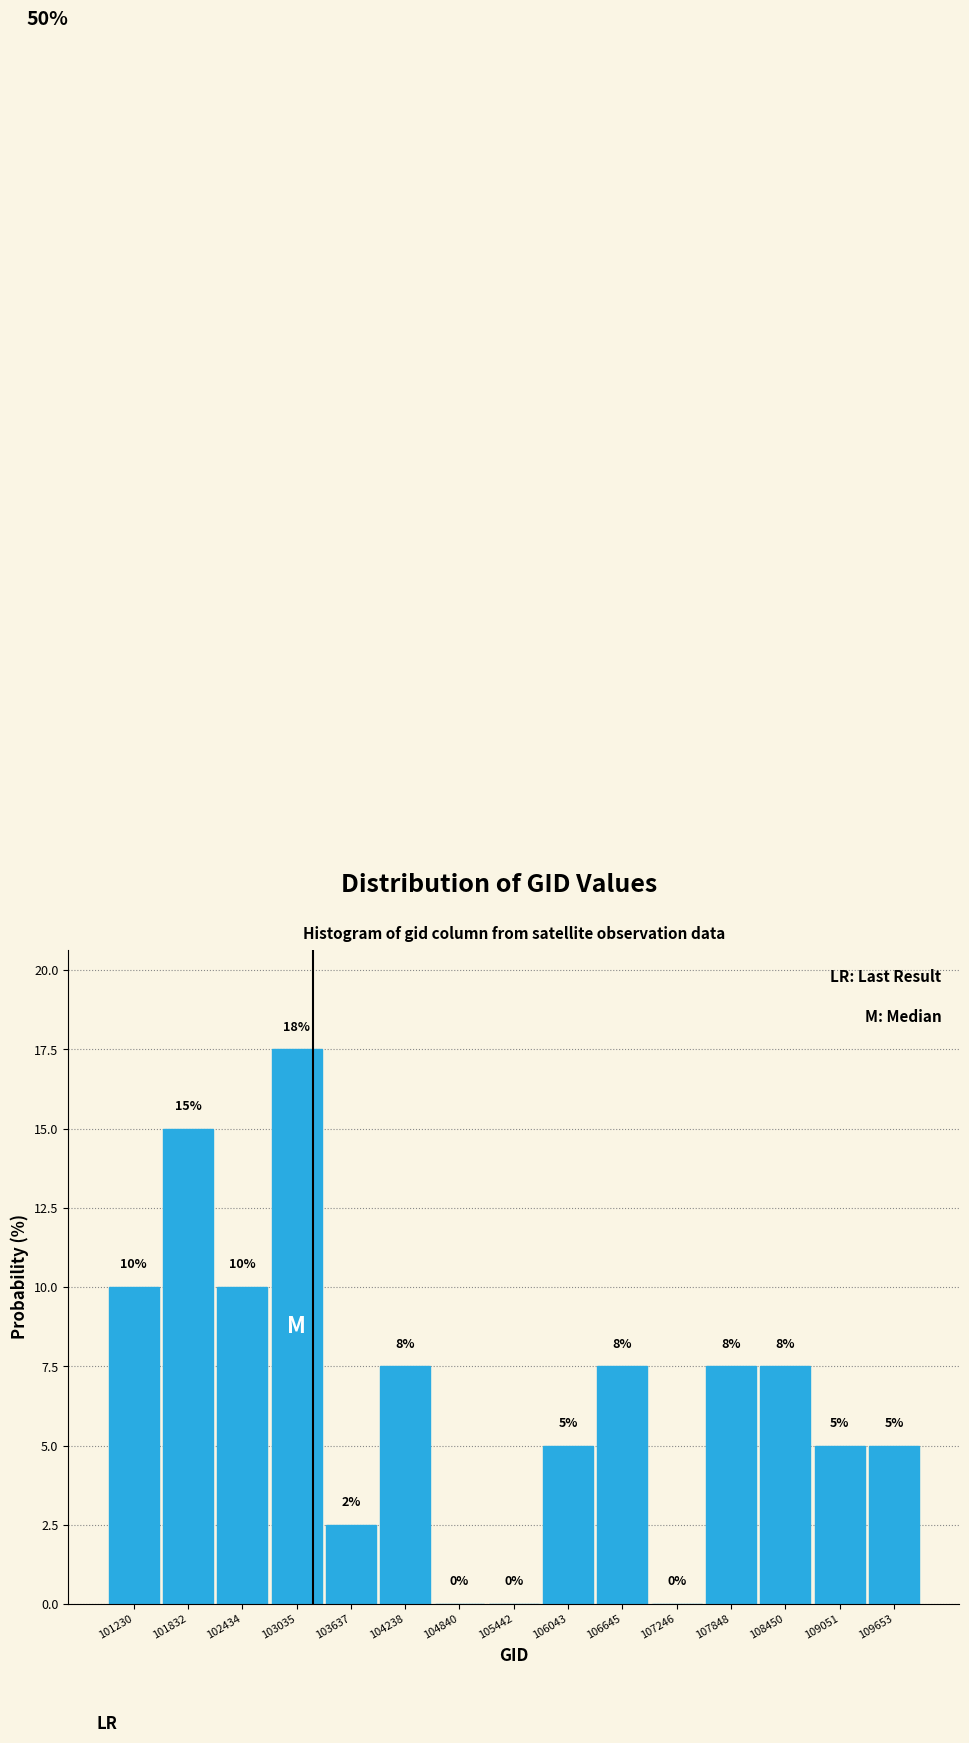

Over which range of the x-axis is the bar tallest?

102700 to 103300